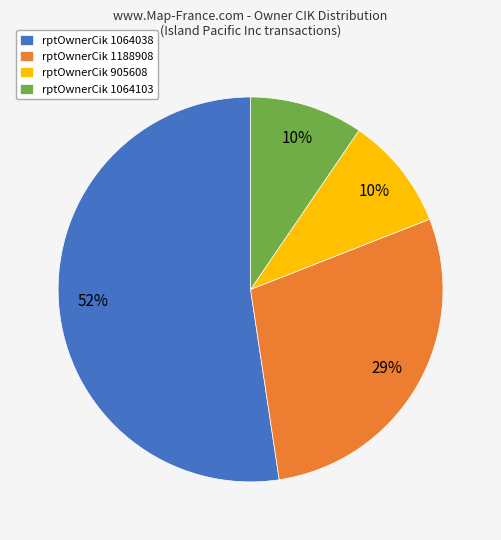

To the nearest percent, what percentage of the pie is rptOwnerCik 1188908?

29%